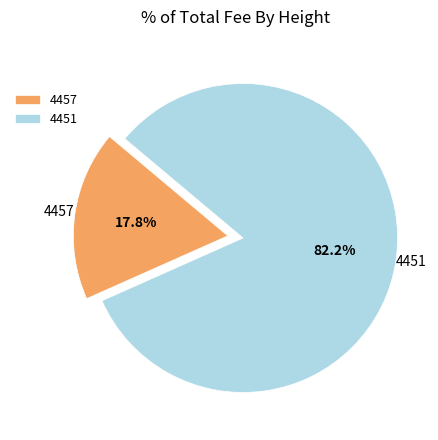

What is the total percentage of 4457 and 4451?

100.0%